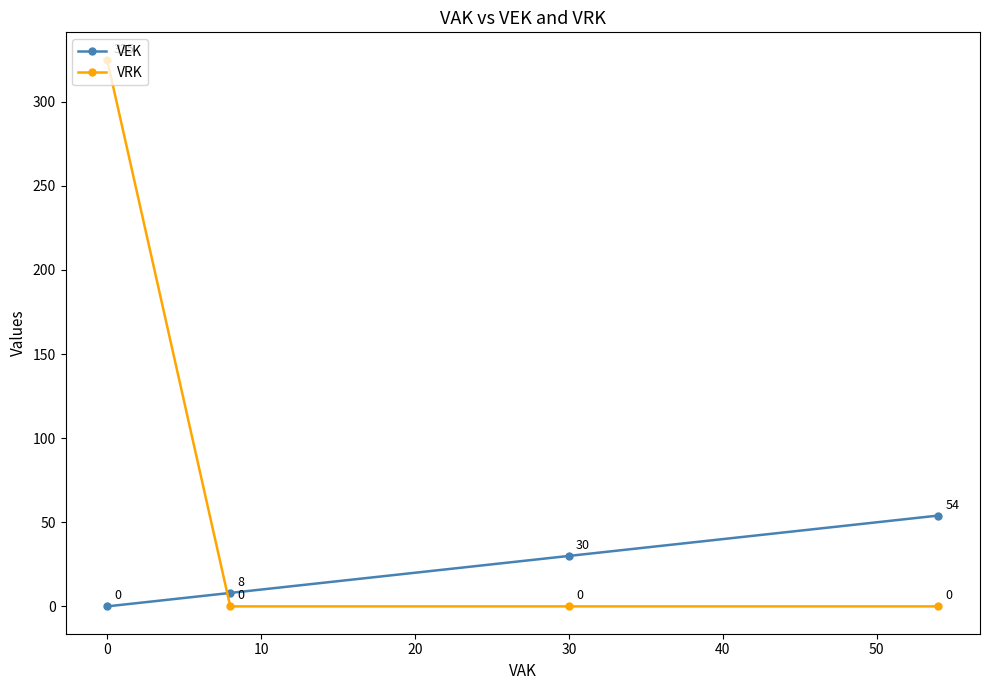

Rank the series by their maximum value, from lowest to highest.

VEK, VRK